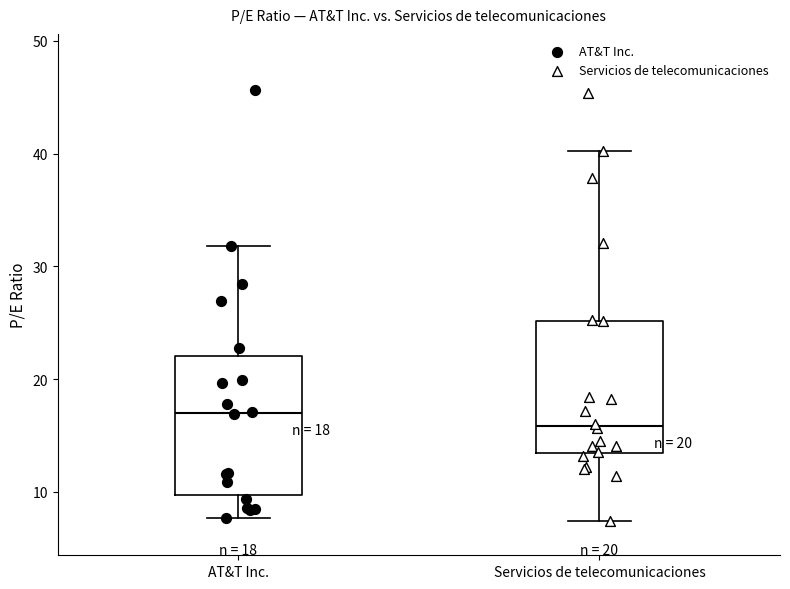

Which box's median line is the highest?

AT&T Inc.